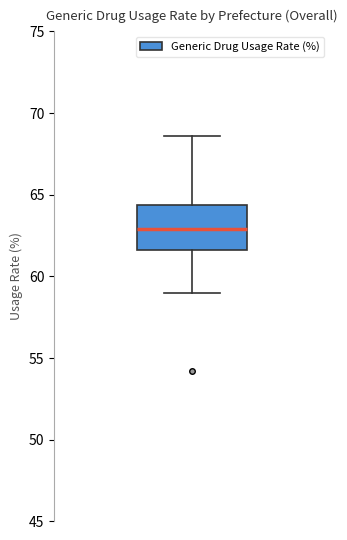

Where does the lower whisker of the box end on the y-axis? The values are not printed on the chart, so give them approximately, as read against the axis.

59.0